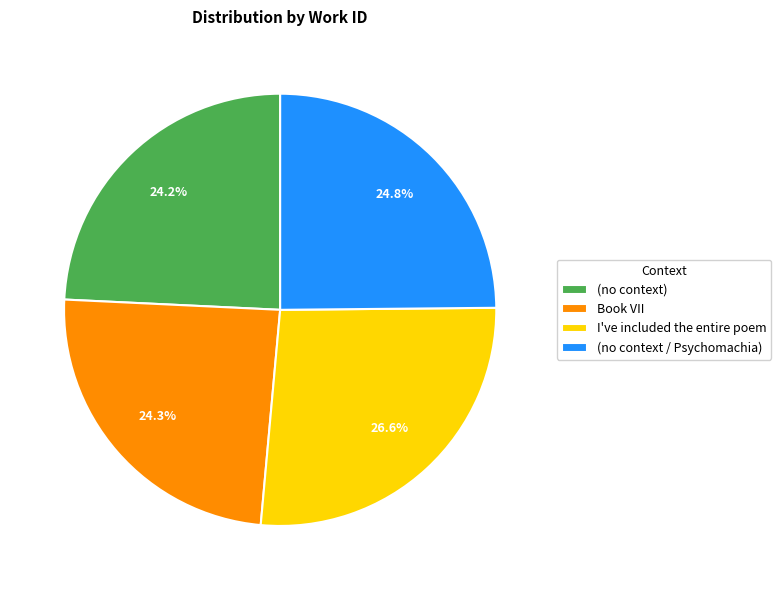

The (no context) slice represents 37% of the pie. True or false?

False